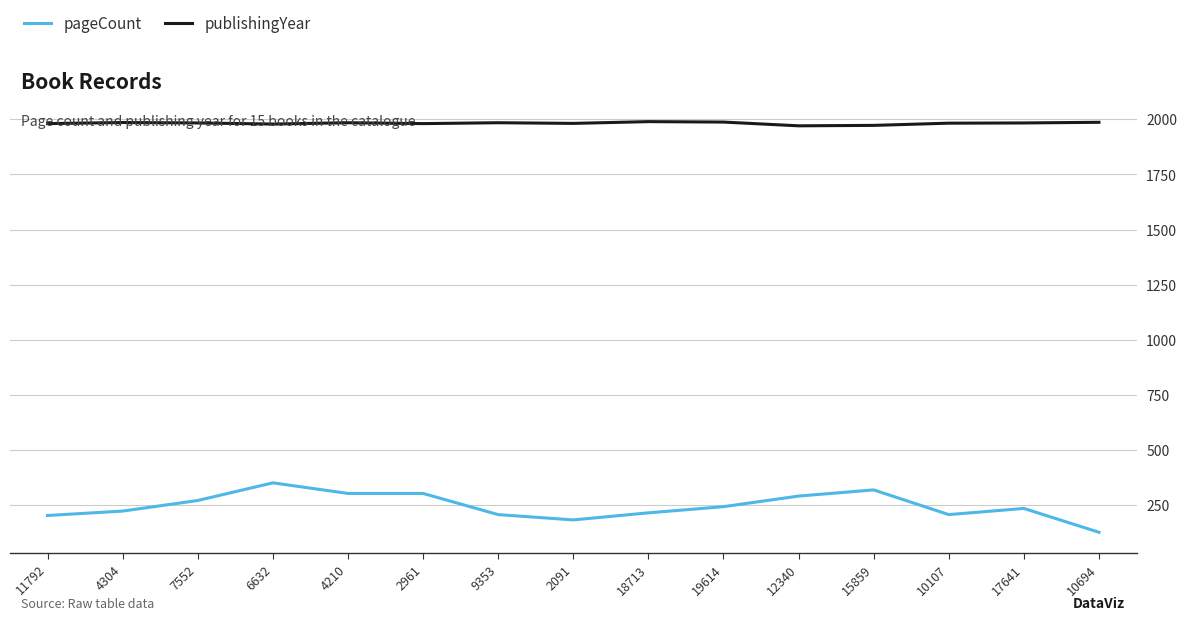

What are all the series names shown in the legend?

pageCount, publishingYear